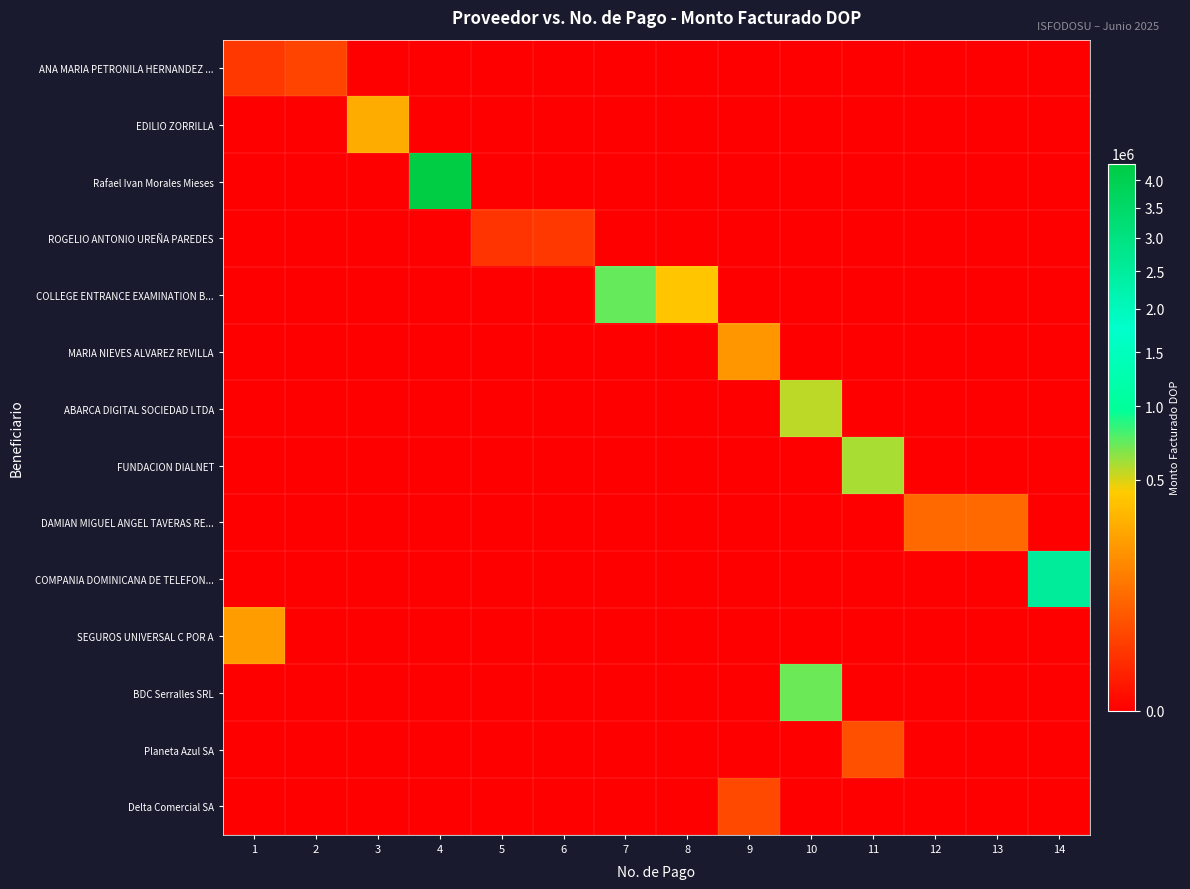

What is the greatest value displayed?

4318800.0